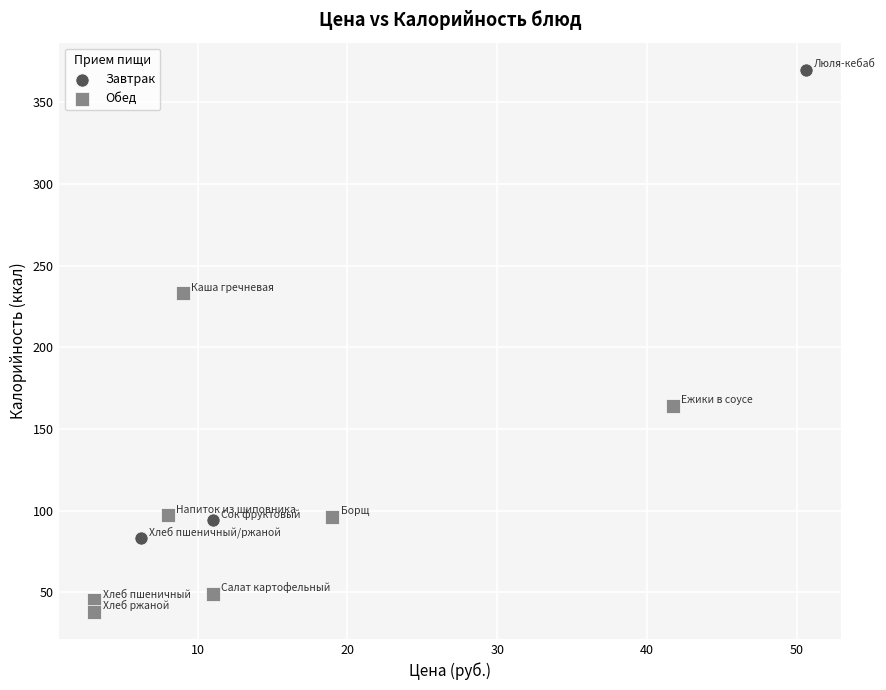

Which series contains the highest Y value?

Завтрак